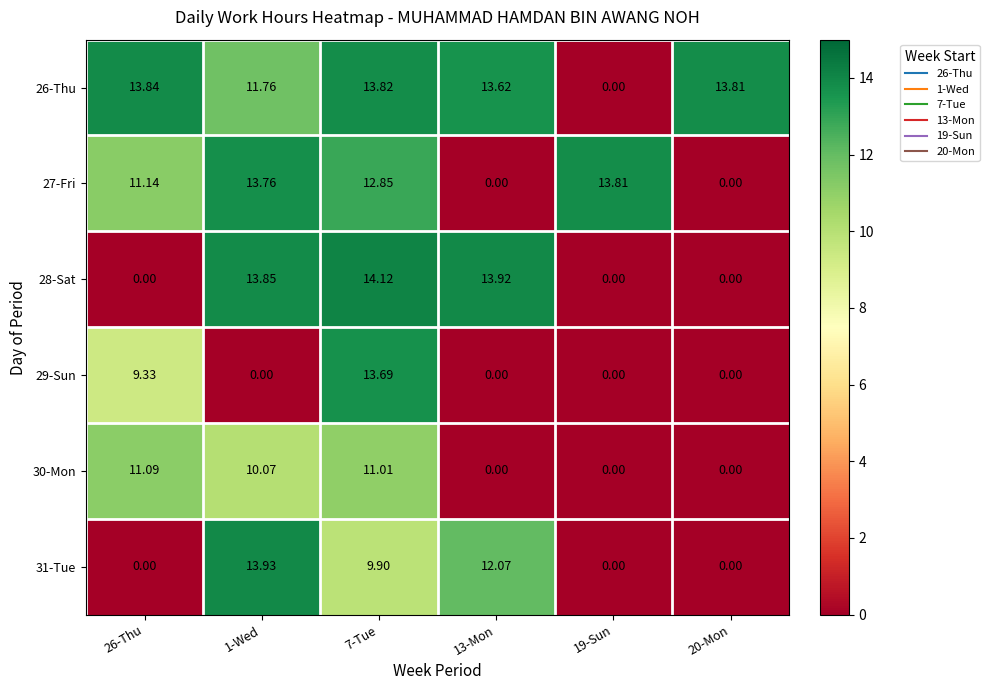

Between 1-Wed and 13-Mon, which series saw the biggest shift?

27-Fri